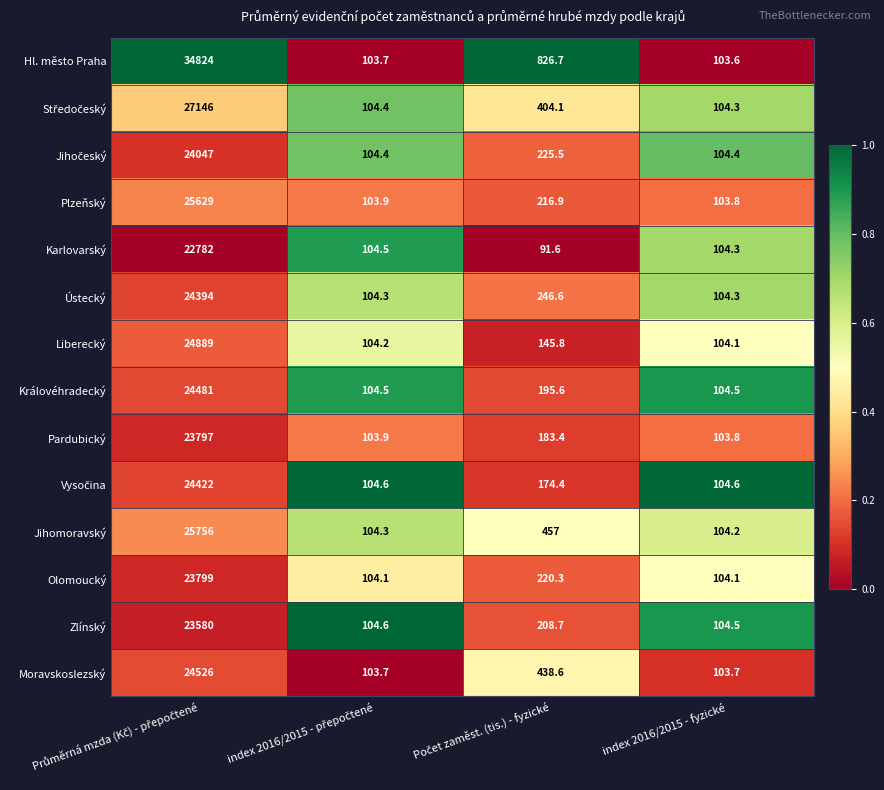

What is the total value across all series at index 2016/2015 - fyzické?

1458.2